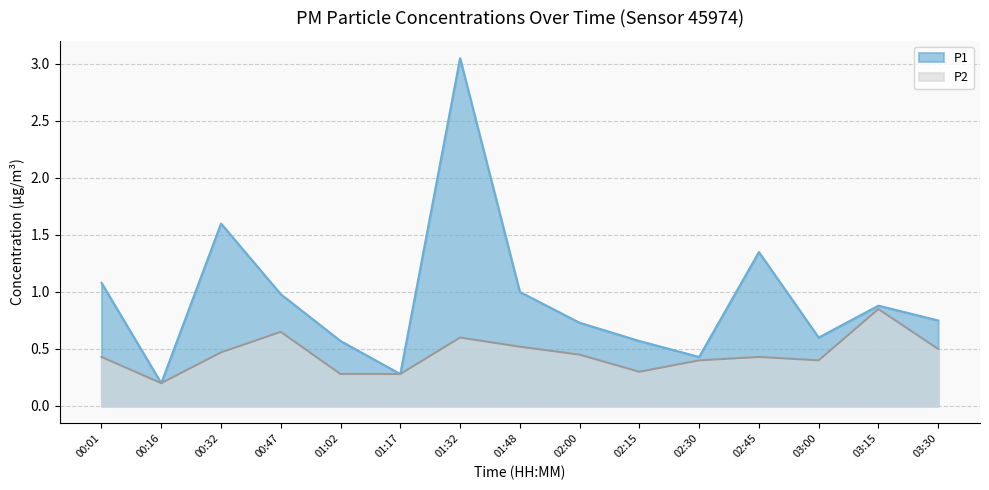

What is the value of the P1 point at the 13th from the left?

0.6